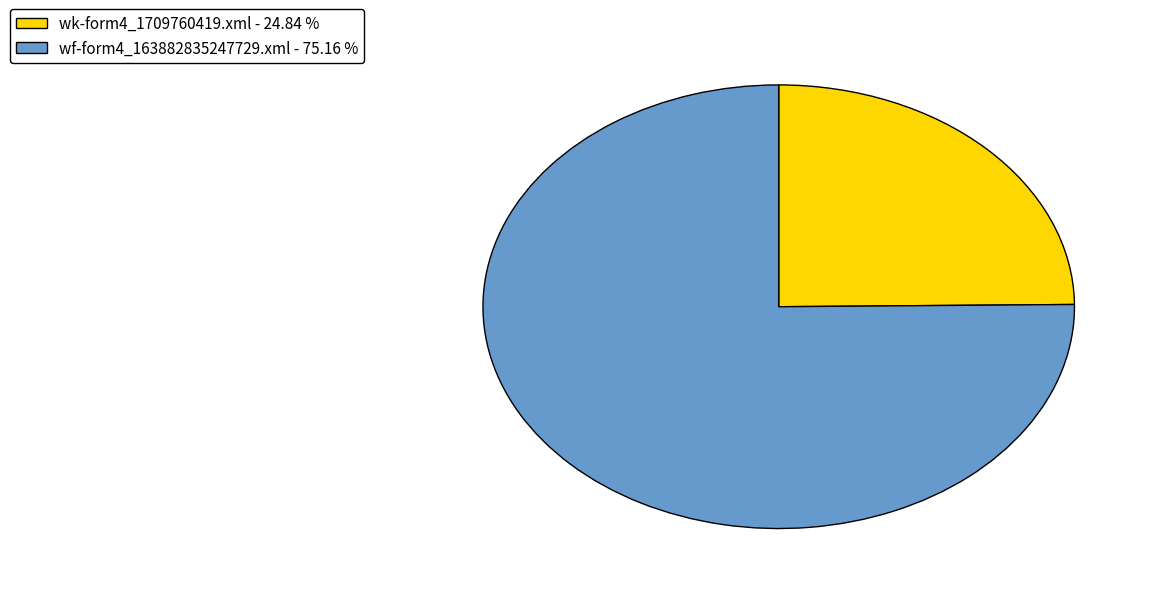

What is the largest slice in the pie chart?

wf-form4_163882835247729.xml